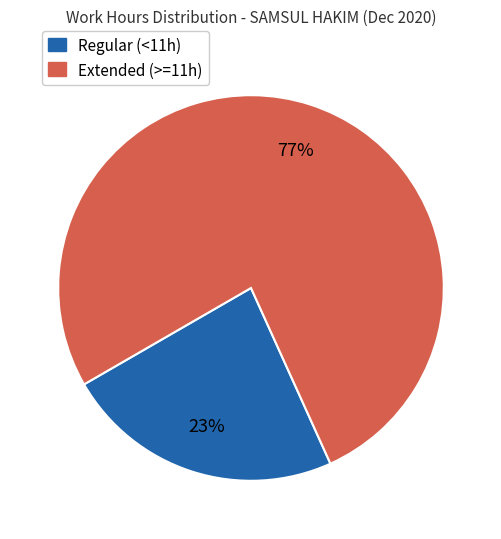

To the nearest percent, what is the average slice percentage?

50%